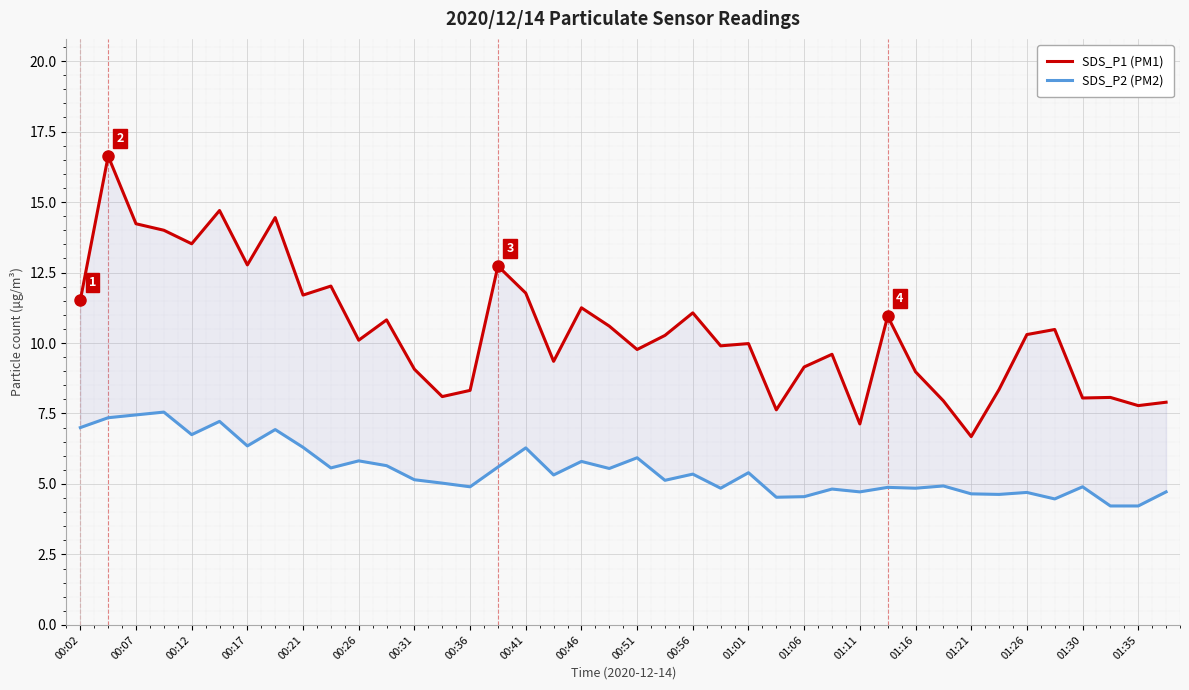

At which category is the sum across all series the highest?

00:07